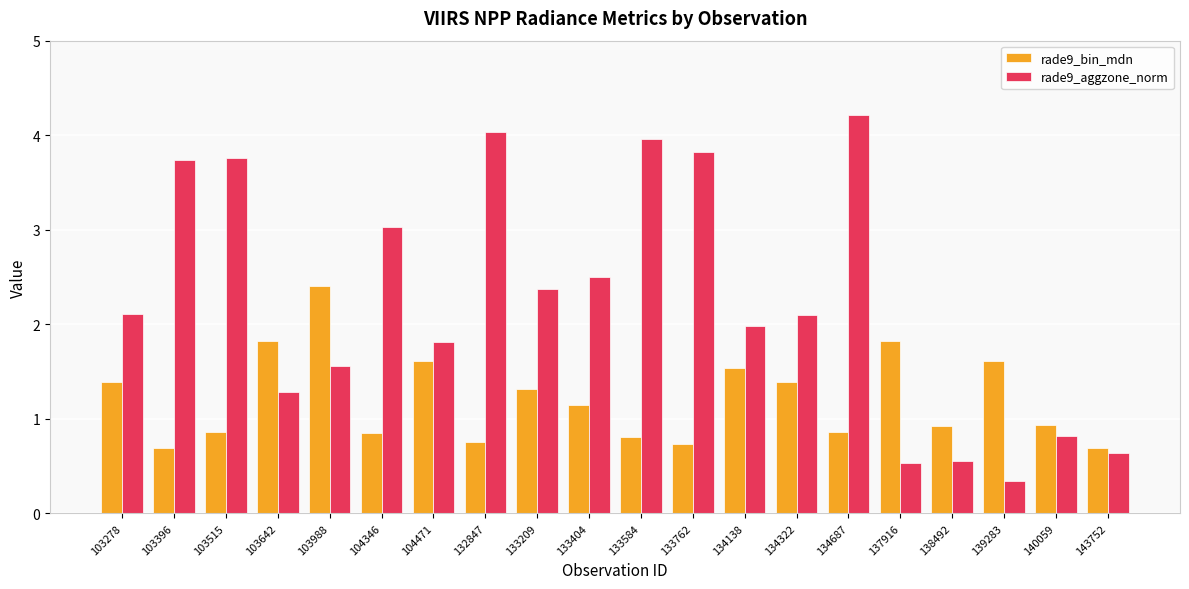

What are all the series names shown in the legend?

rade9_bin_mdn, rade9_aggzone_norm